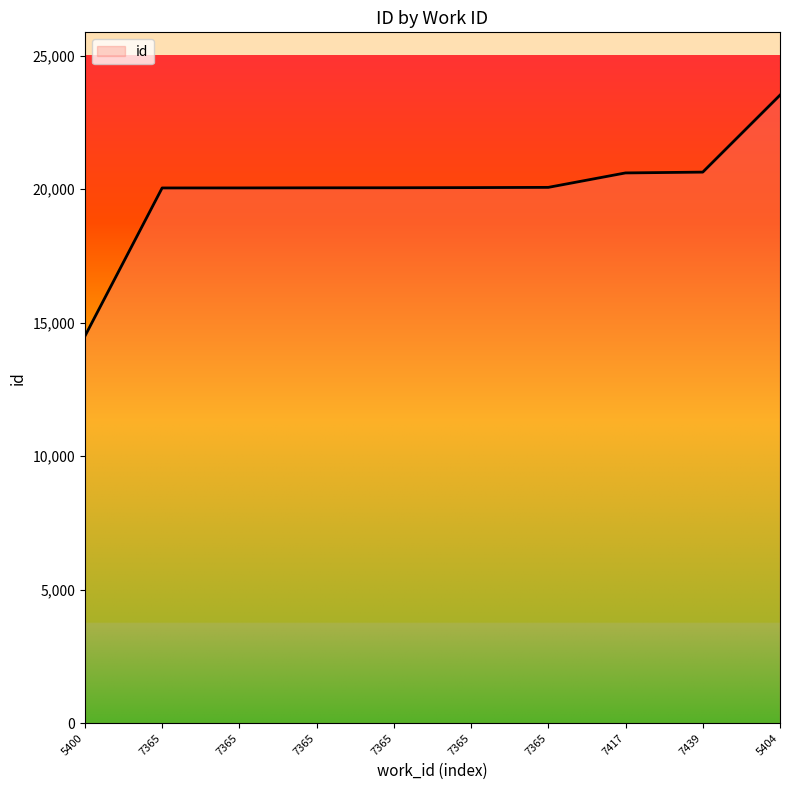

What is the ratio of the value at 7365 to the value at 7365?

1.0